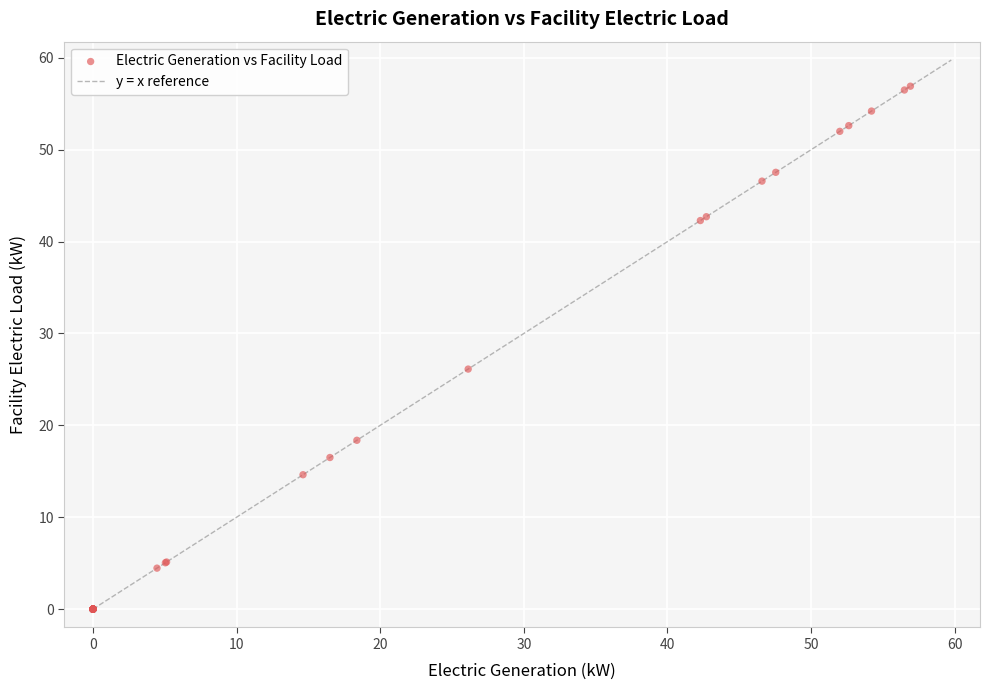

What Y value in the scatter plot is closest to 28?

26.1